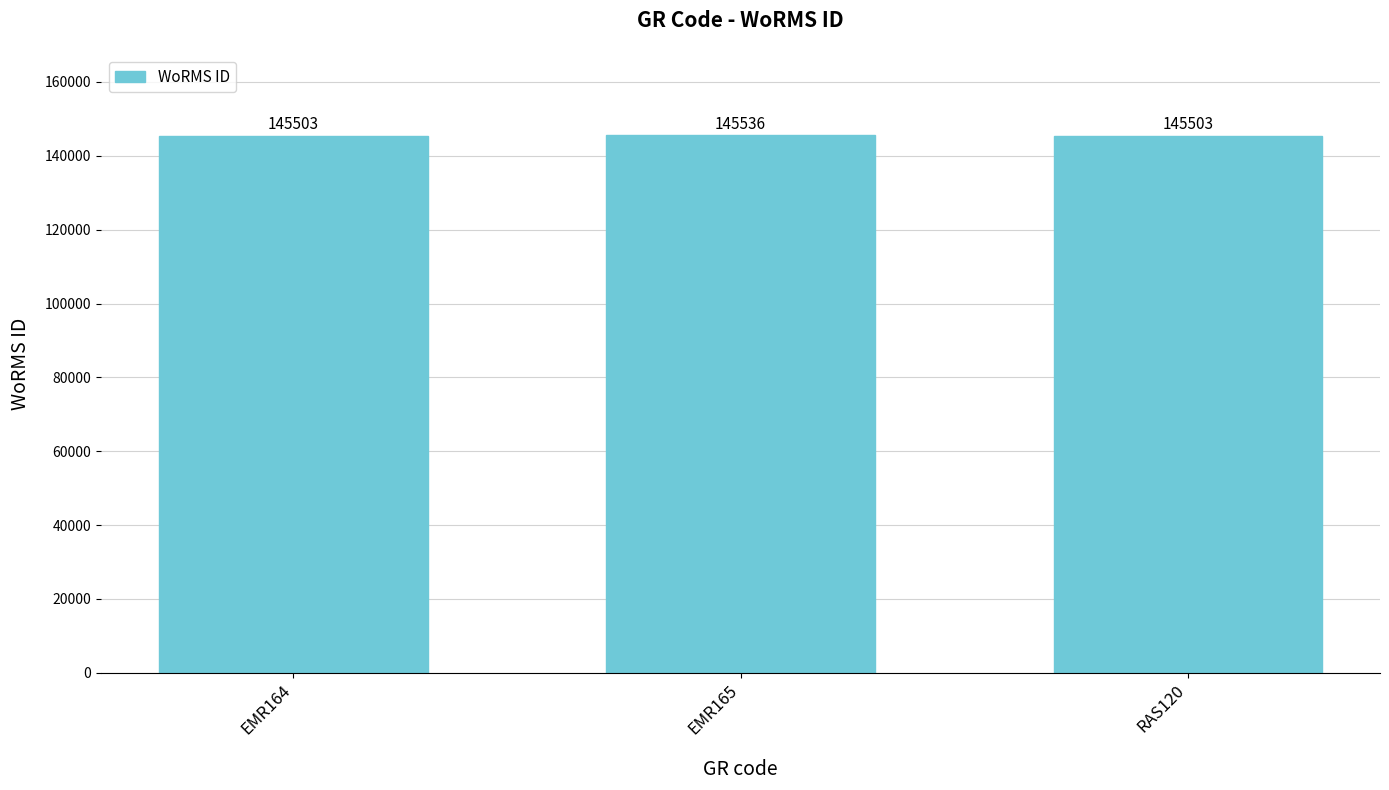

What is the minimum value shown in the chart?

145503